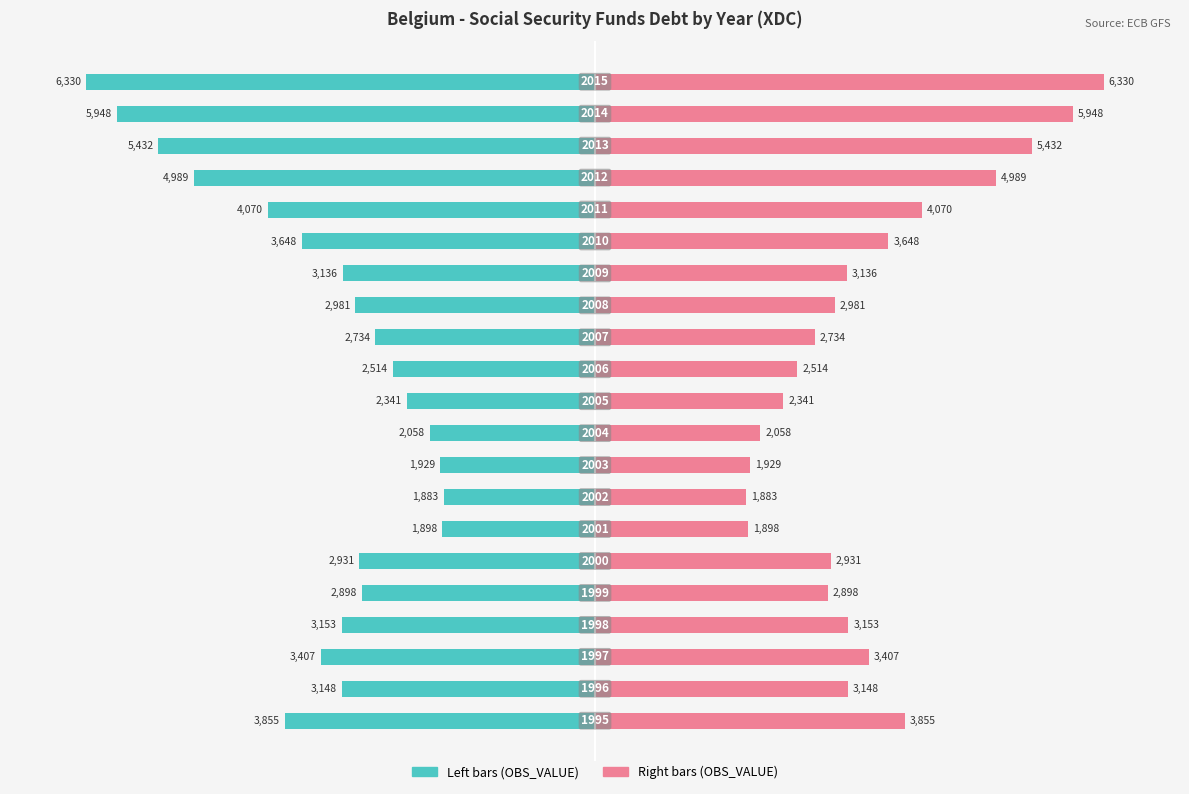

How many bars are there in total?

42